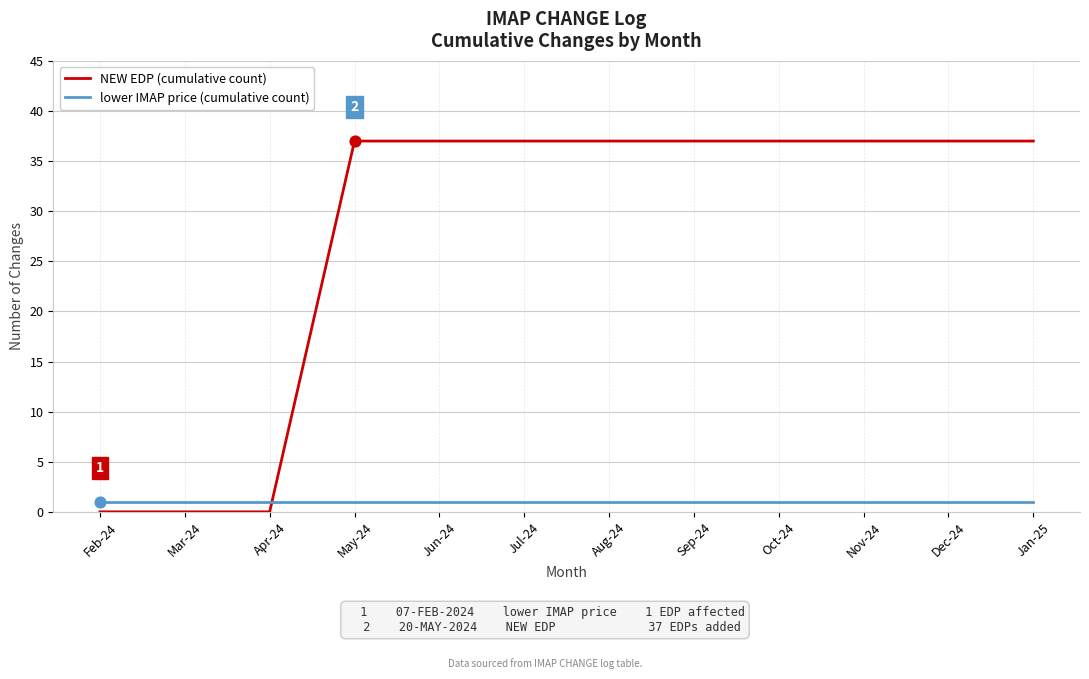

Which series has the largest total across all categories?

NEW EDP (cumulative count)